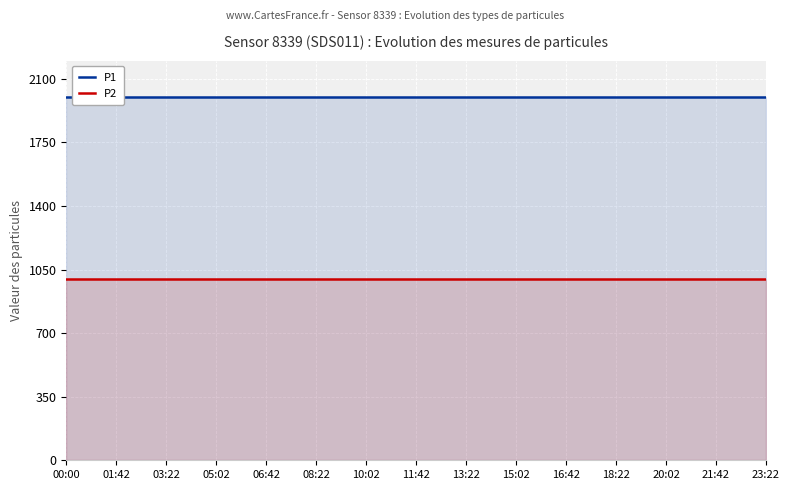

What is the smallest value displayed?

999.9